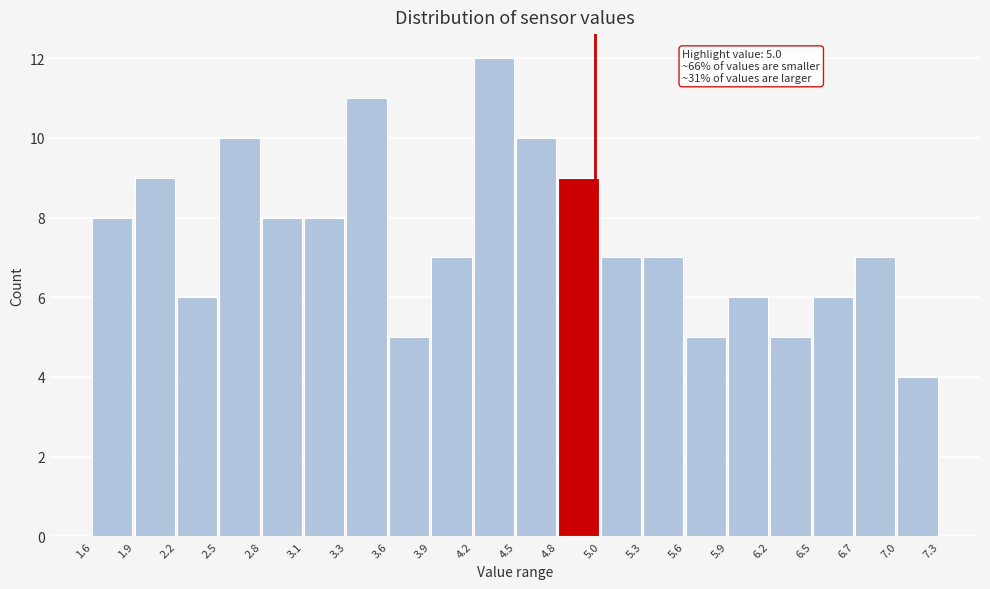

Over which range of the x-axis is the bar tallest?

4.2 to 4.5